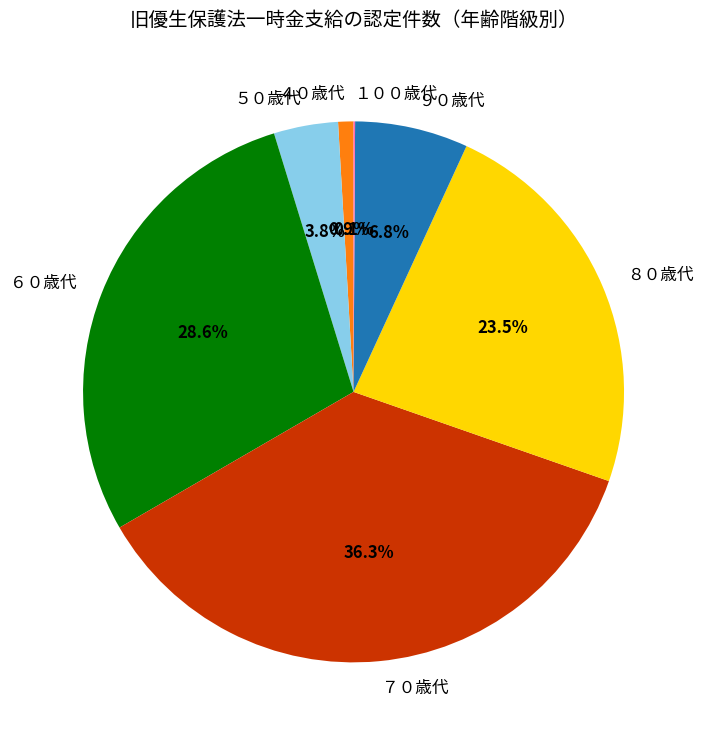

What portion of the pie excludes ６０歳代?

71.4%